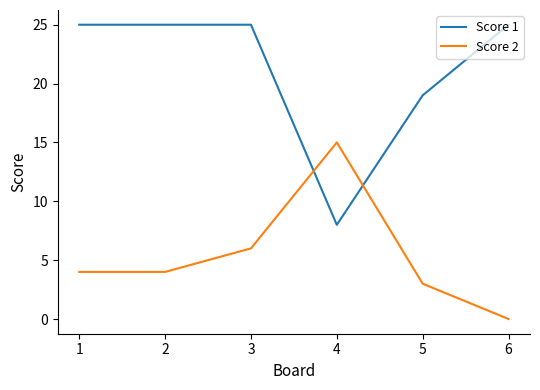

How many times do Score 2 and Score 1 cross each other?

2